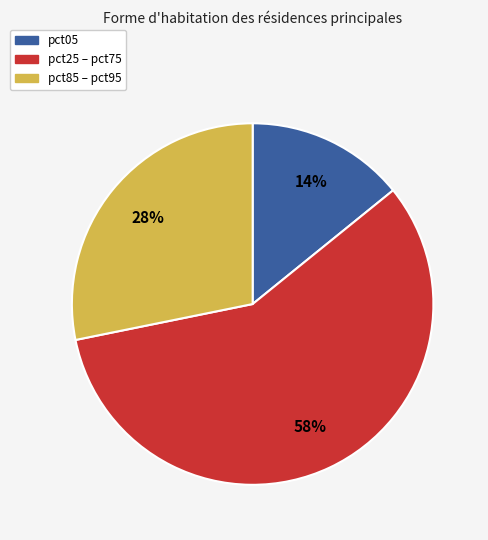

To the nearest percent, what is the average slice percentage?

33%